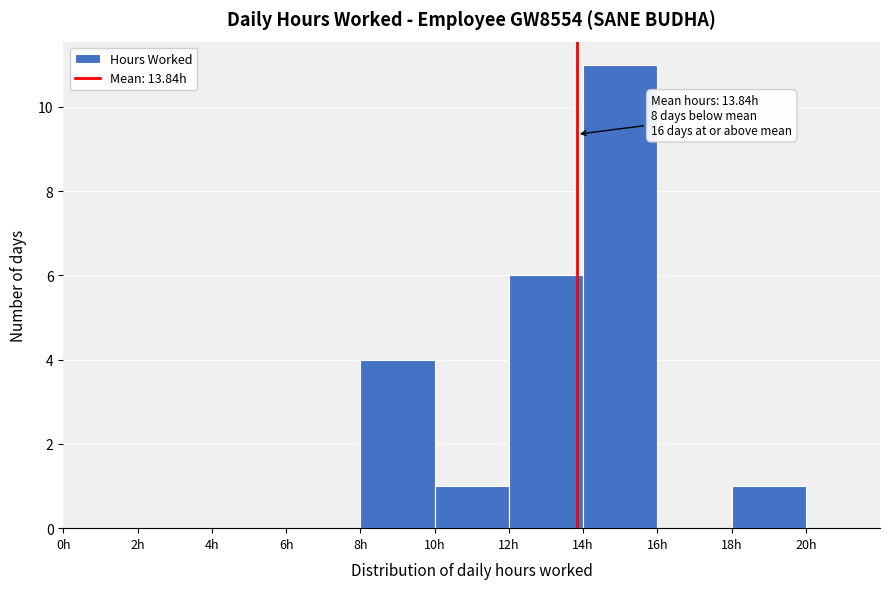

Over which range of the x-axis is the bar tallest?

14 to 16